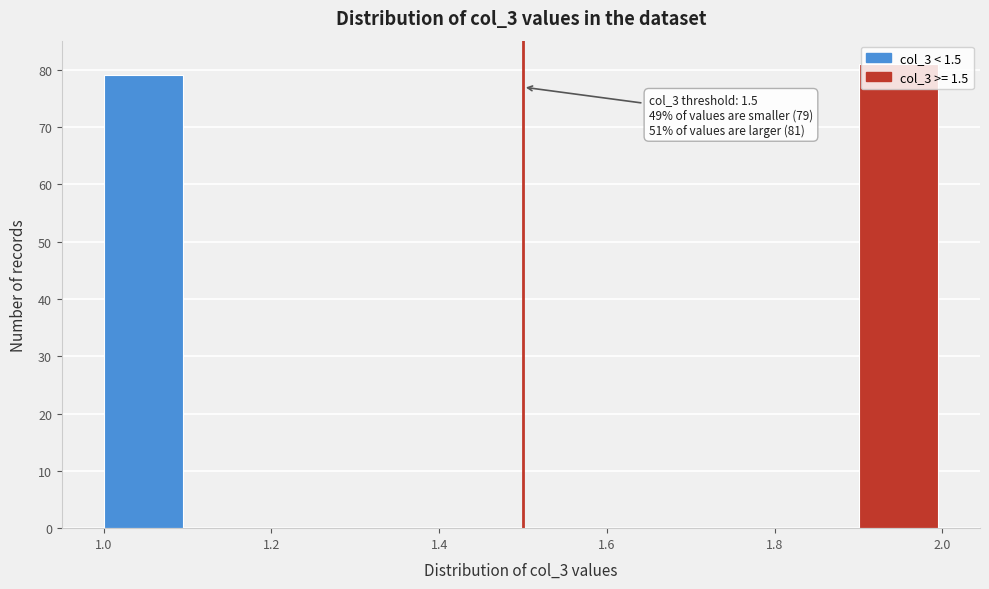

Which range on the x-axis has the tallest bar?

1.9 to 2.0